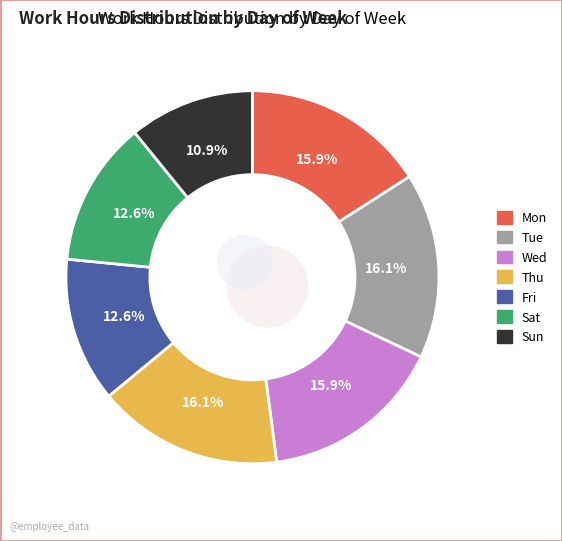

To the nearest percent, what is the combined percentage of Thu and Tue?

32%